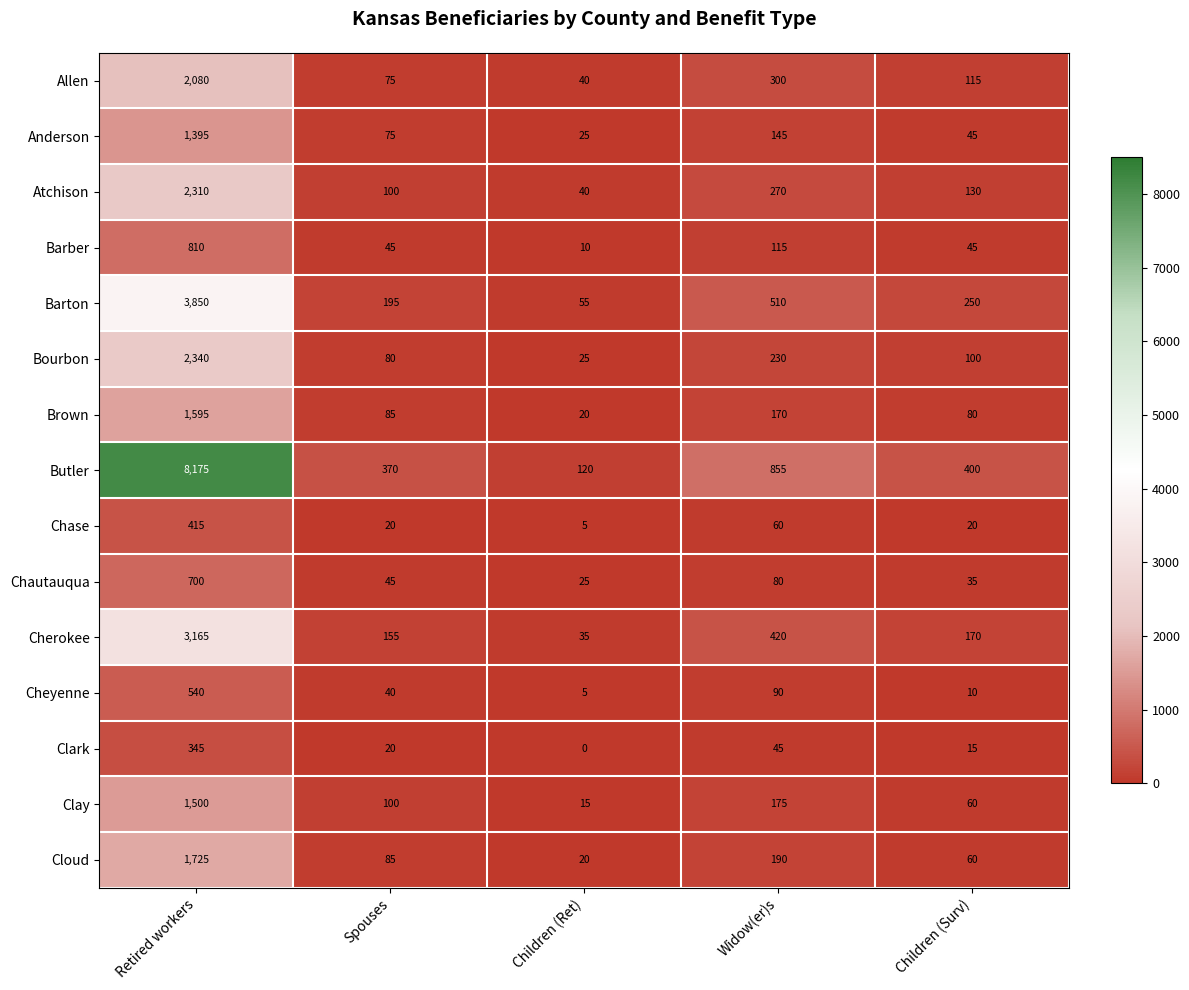

What is the maximum value shown in the chart?

8175